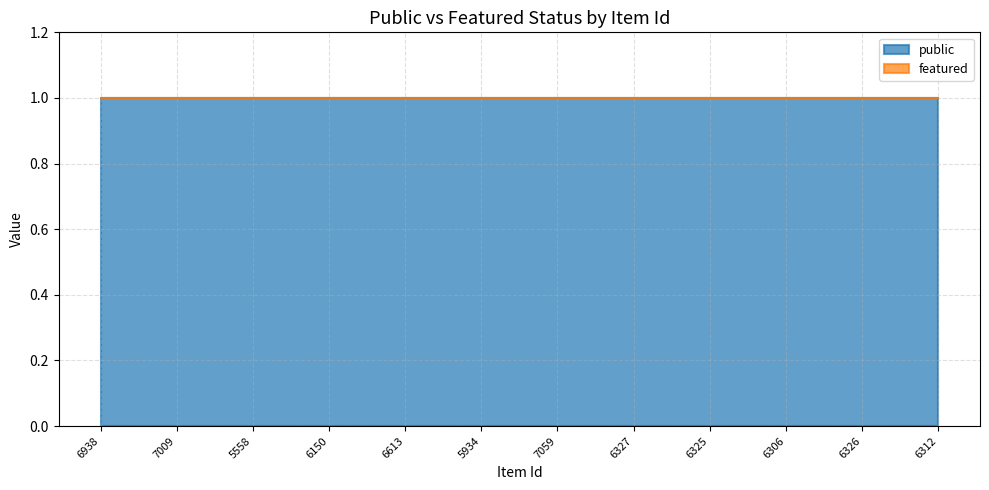

Which category has the lowest value across all series?

6938